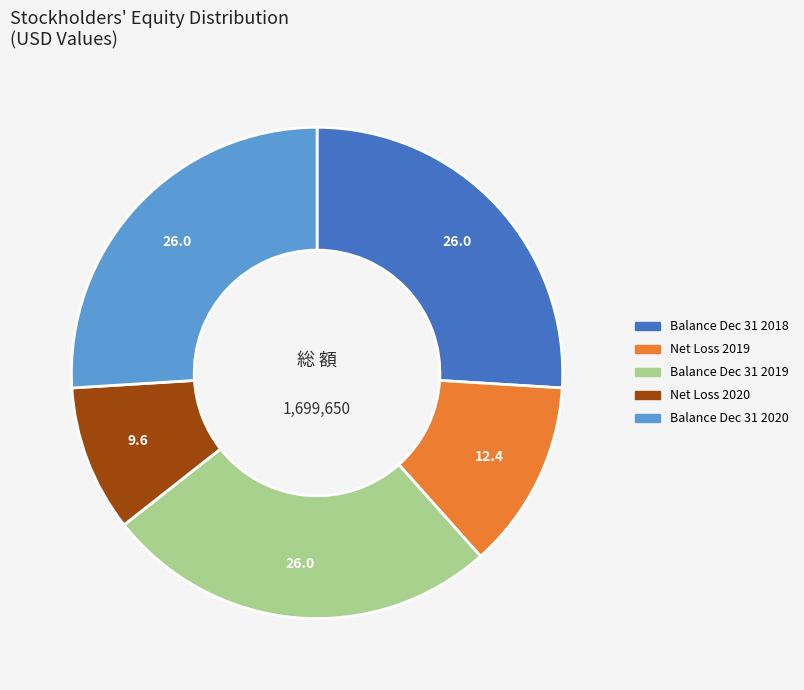

Does any single category account for the majority?

No